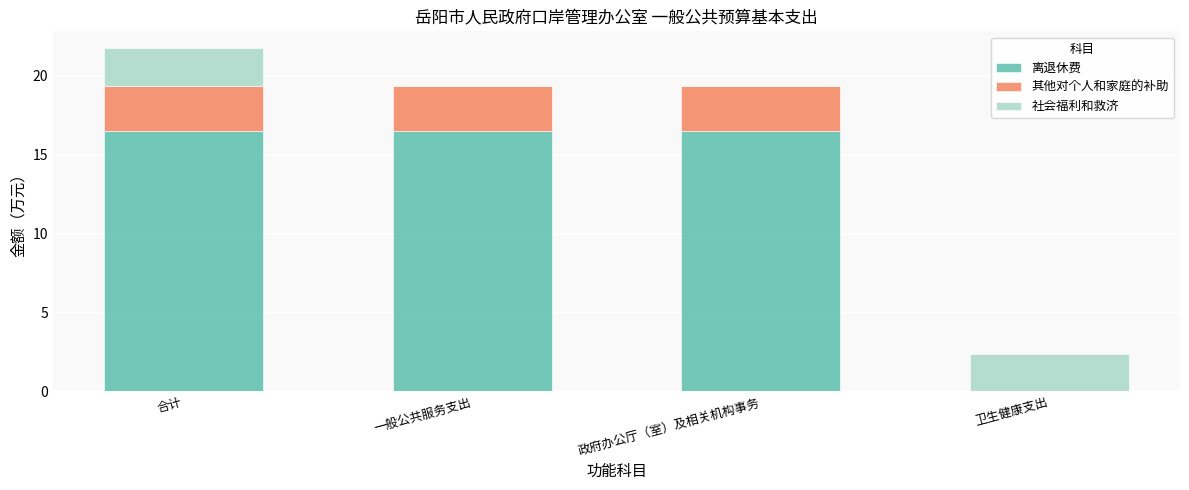

The 离退休费 series shows 0.0 at 卫生健康支出. True or false?

True